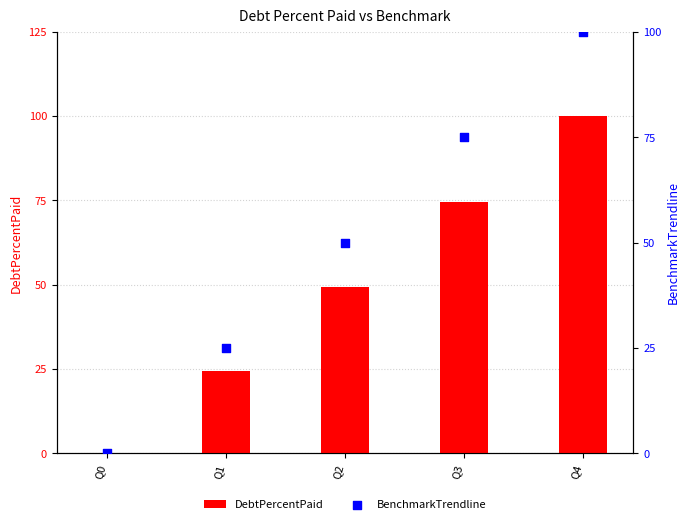

Is the value of BenchmarkTrendline at Q1 greater than the value of DebtPercentPaid at Q4?

No